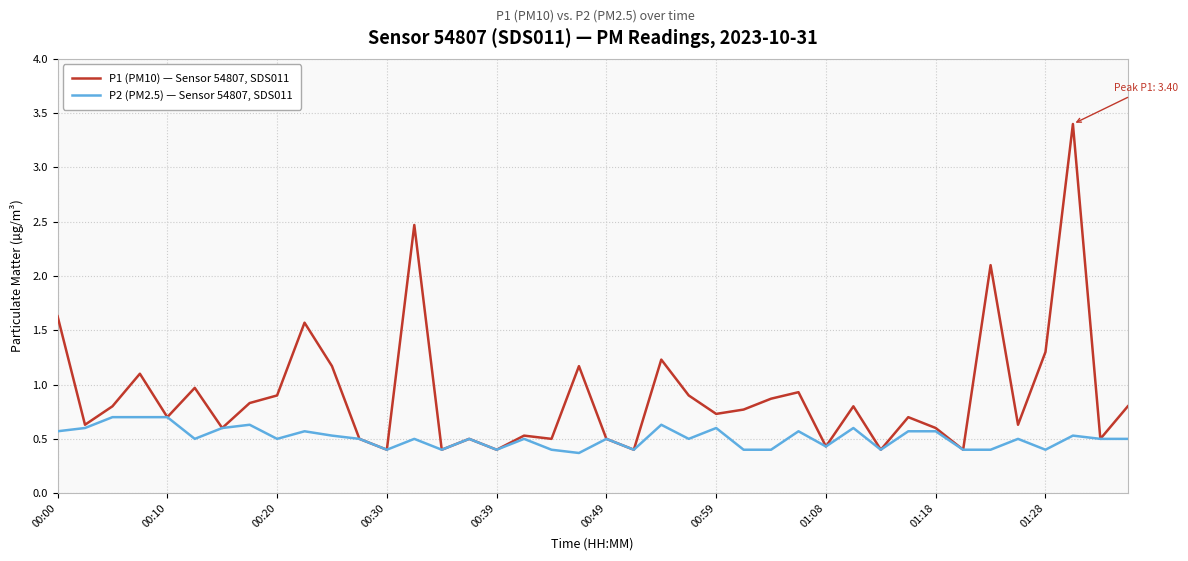

Rank the series by their average value, from lowest to highest.

P2 (PM2.5) — Sensor 54807, SDS011, P1 (PM10) — Sensor 54807, SDS011